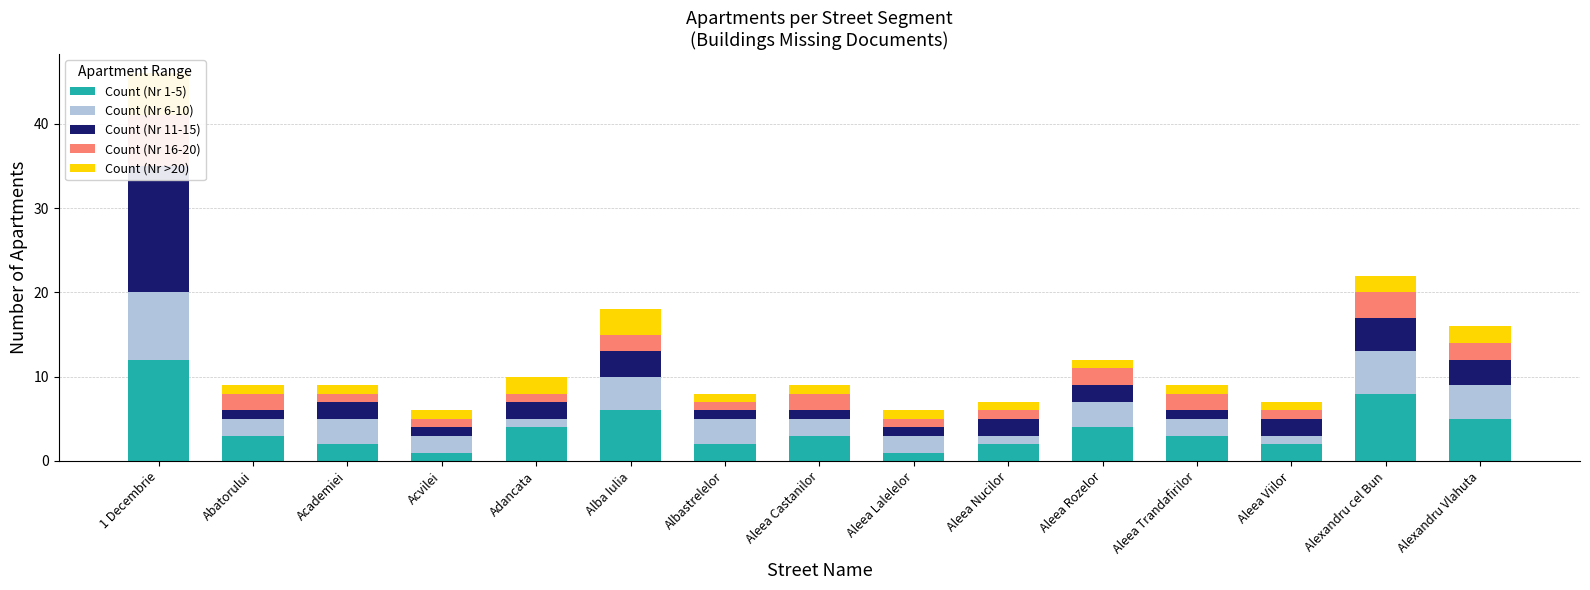

At which category is the sum across all series the highest?

1 Decembrie